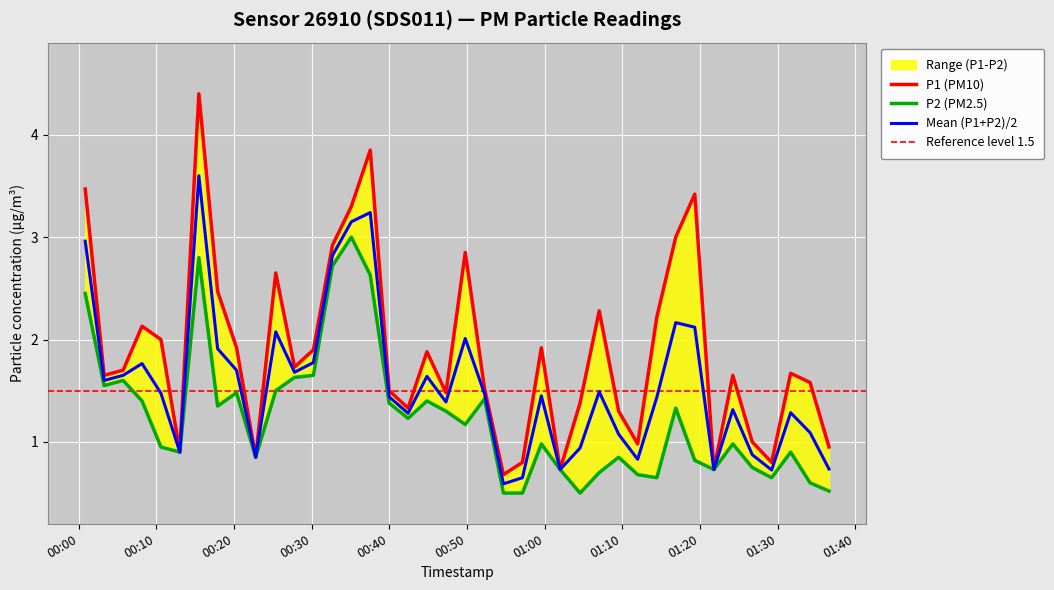

True or false: P2 and P1 cross at least once.

False